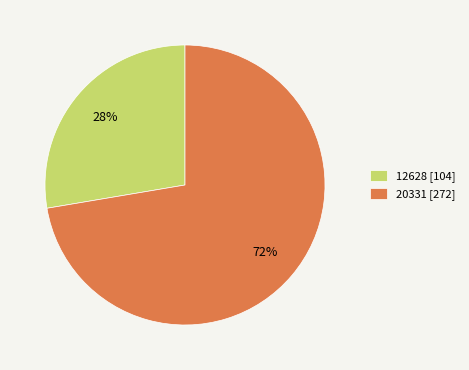

Does 20331 account for over 50% of the chart?

Yes